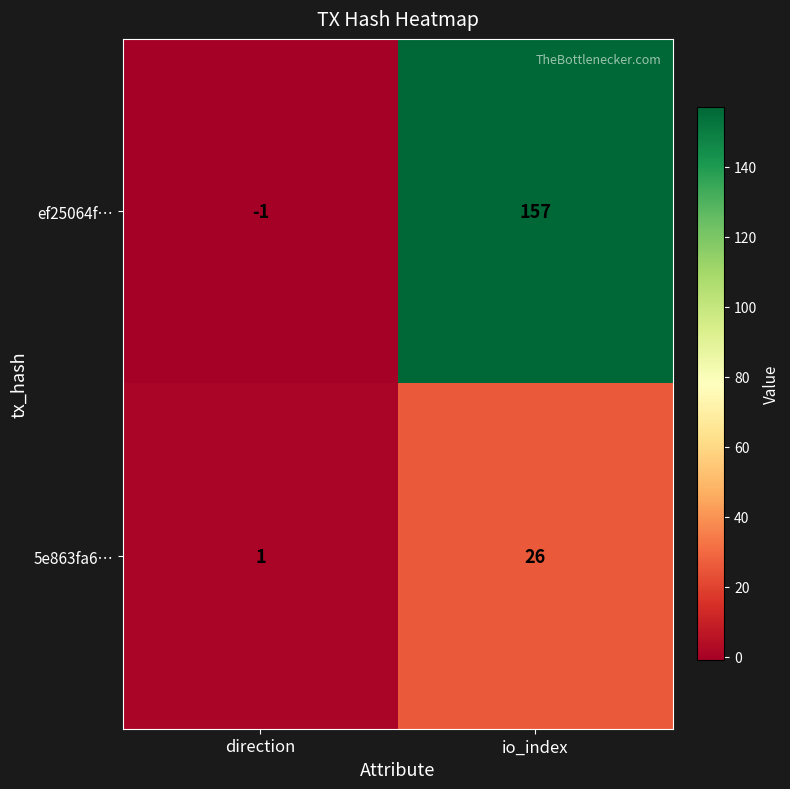

The ef25064f… series shows -2 at direction. True or false?

False